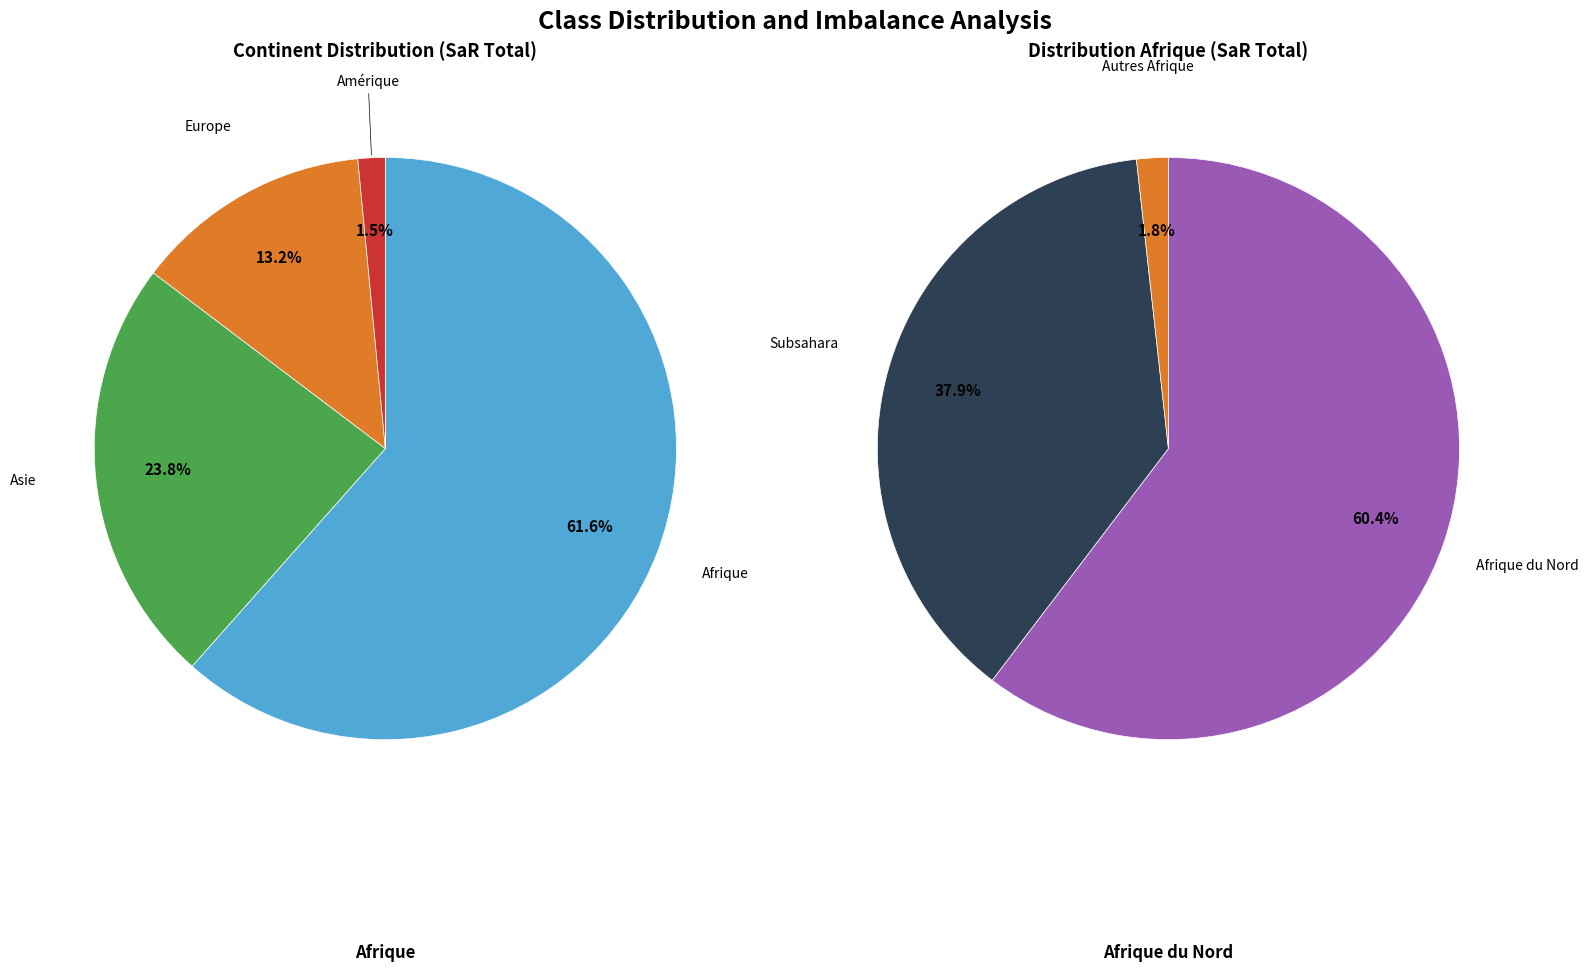

What is the change in value from Afrique to Europe?

-224